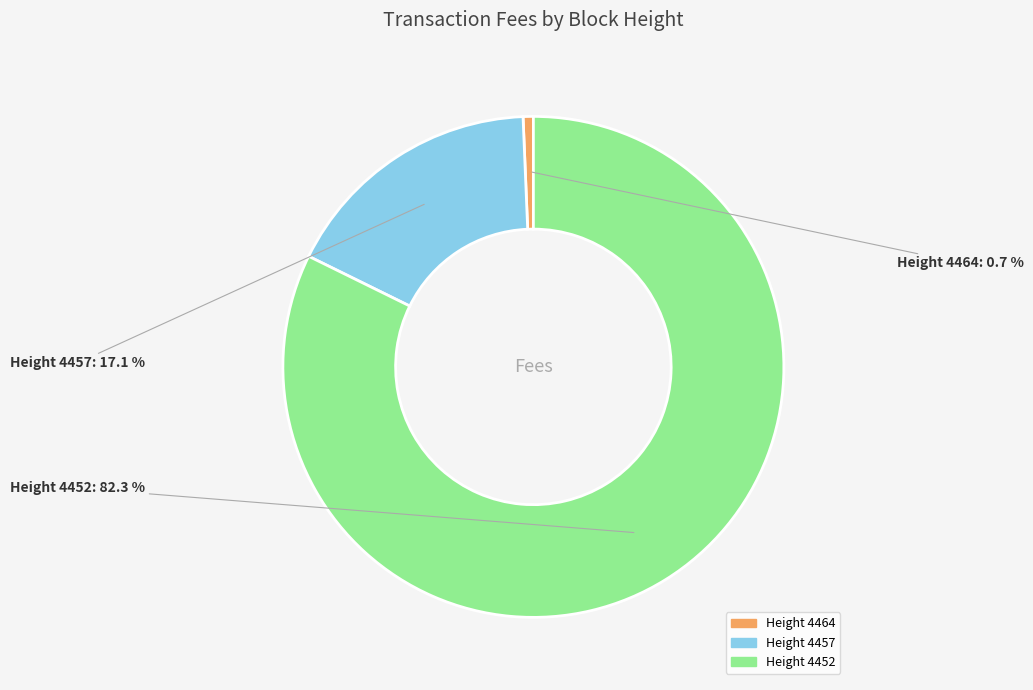

Is there any slice that represents more than half of the pie?

Yes